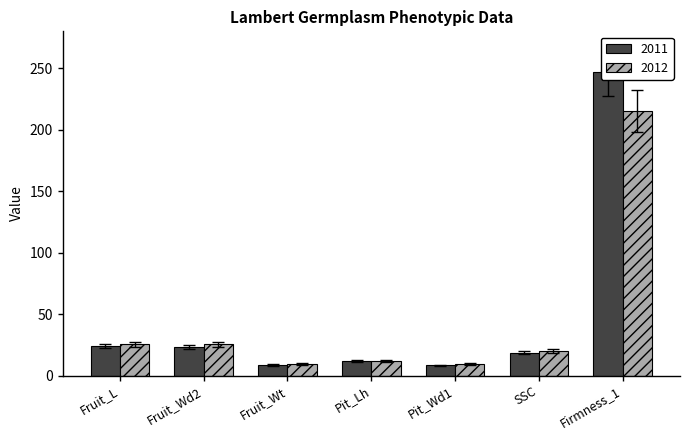

What is the value of the 2011 bar at the 7th from the left?

227.2